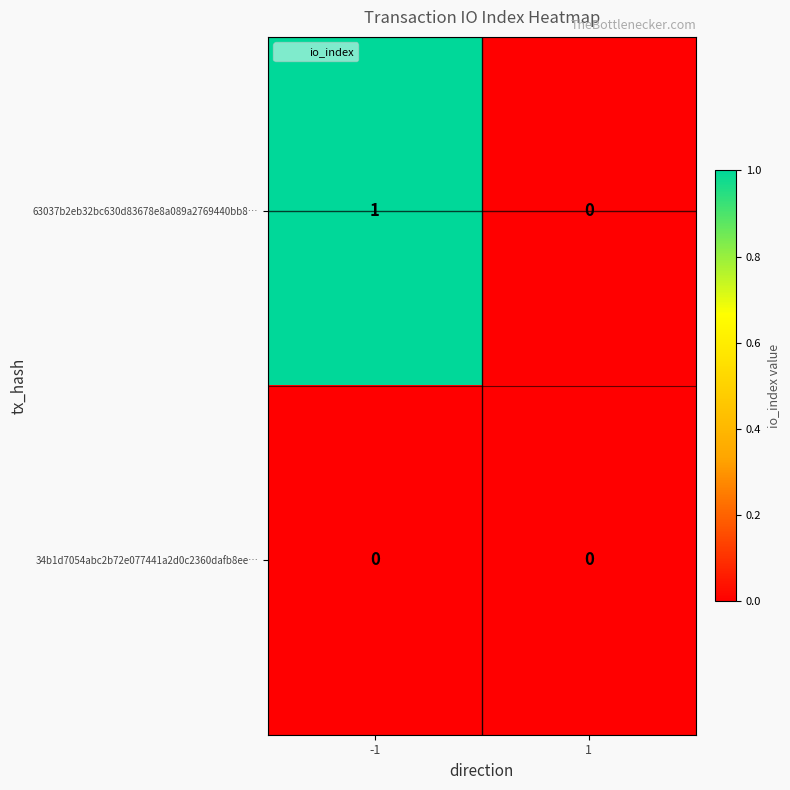

Which series has the widest spread of values?

63037b2eb32bc630d83678e8a089a2769440bb8…